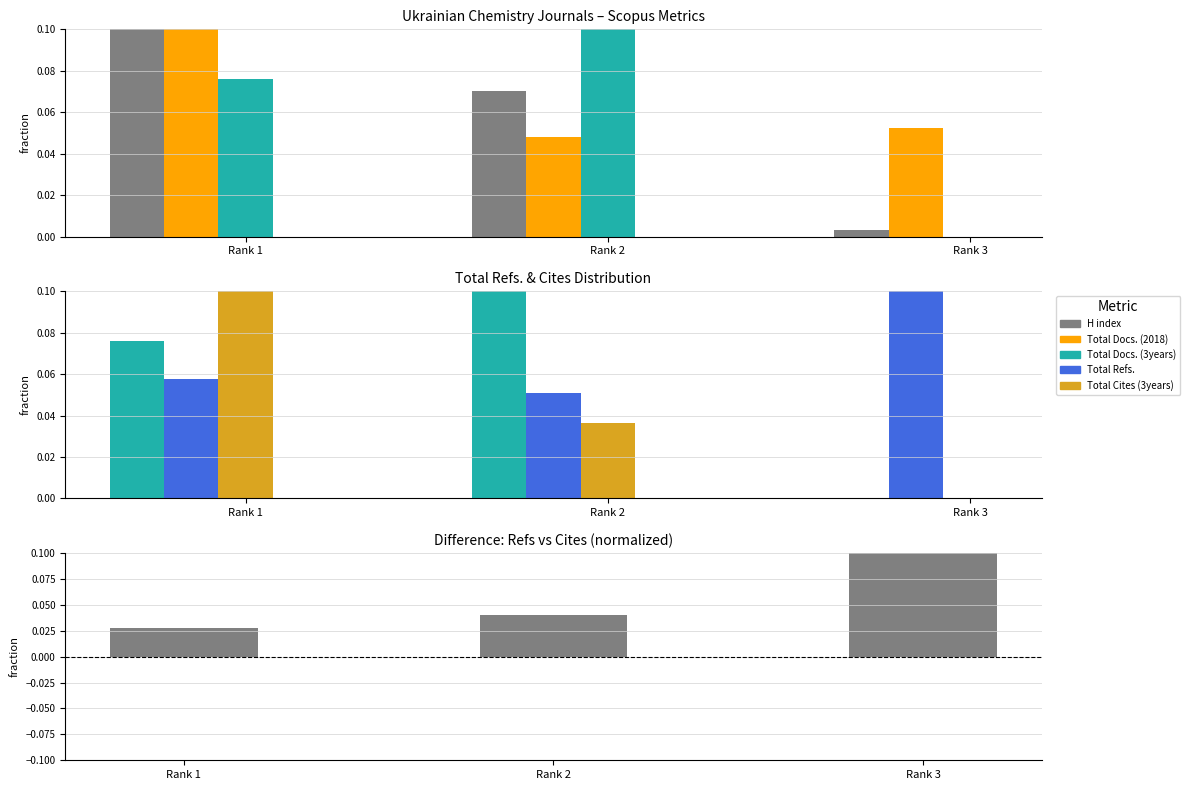

How many distinct data groups are displayed?

6